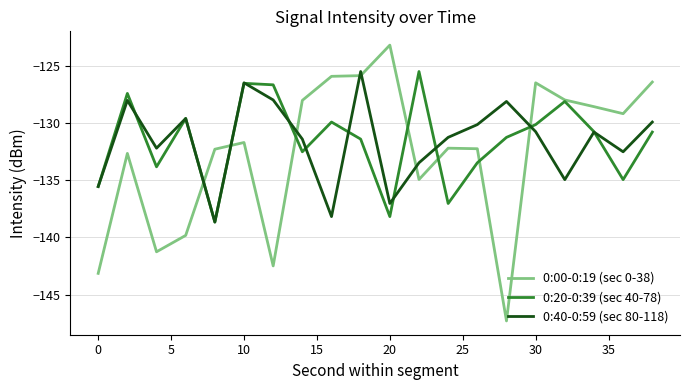

Is this an area chart (filled region under the line)?

No